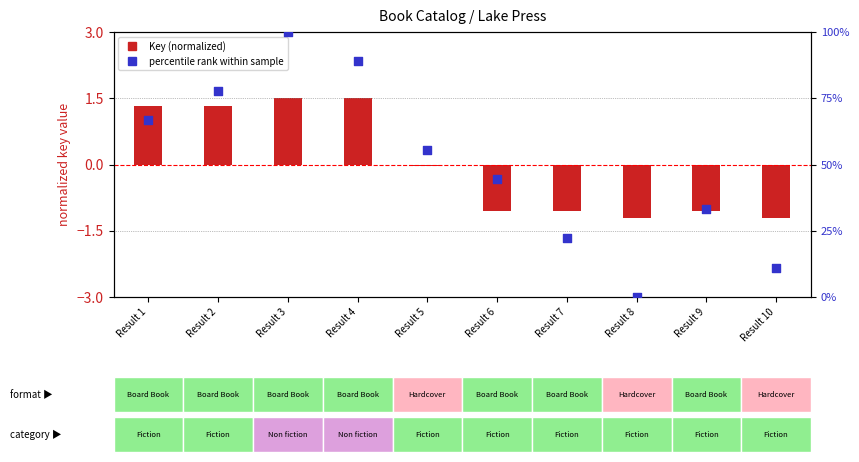

Is the value of percentile rank at Result 9 greater than the value of Key (normalized) at Result 8?

Yes